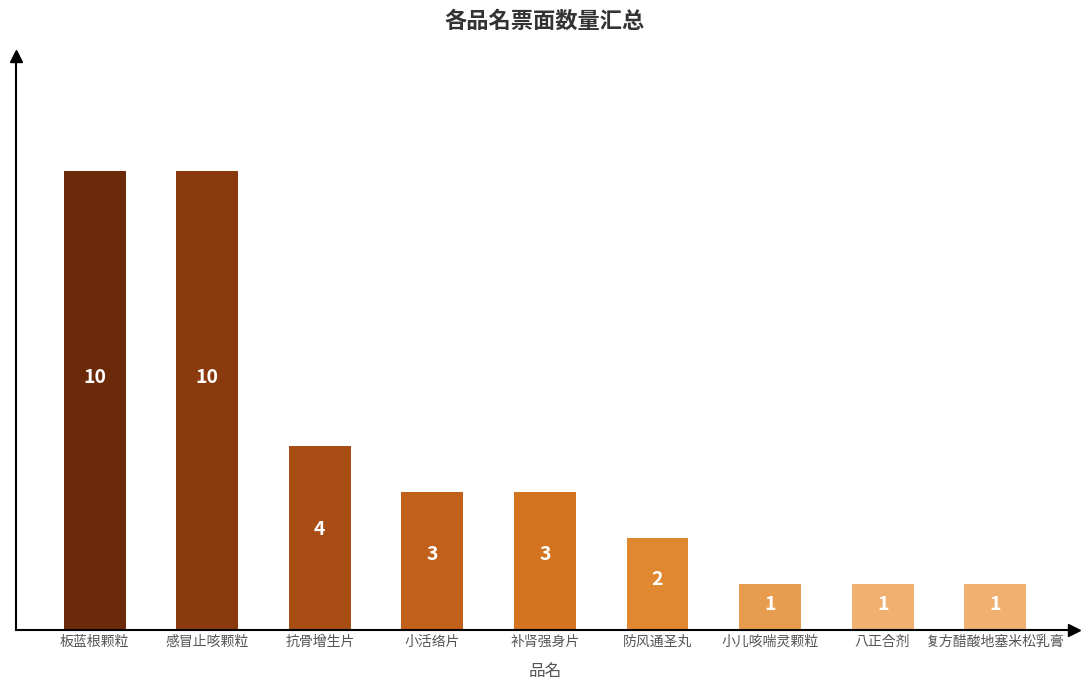

How many values are between 1 and 4?

7